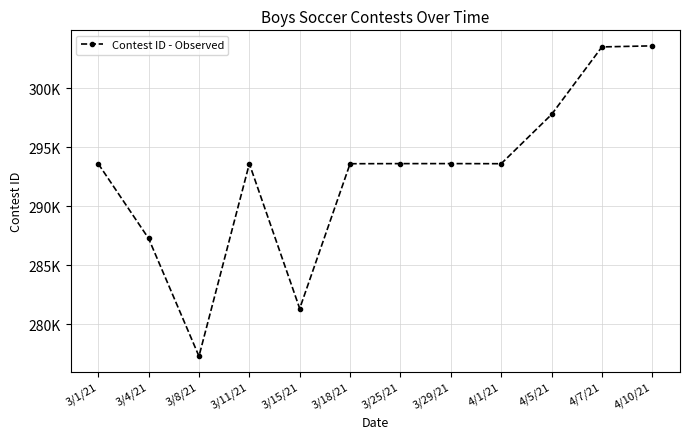

Does the chart have visible grid lines?

Yes